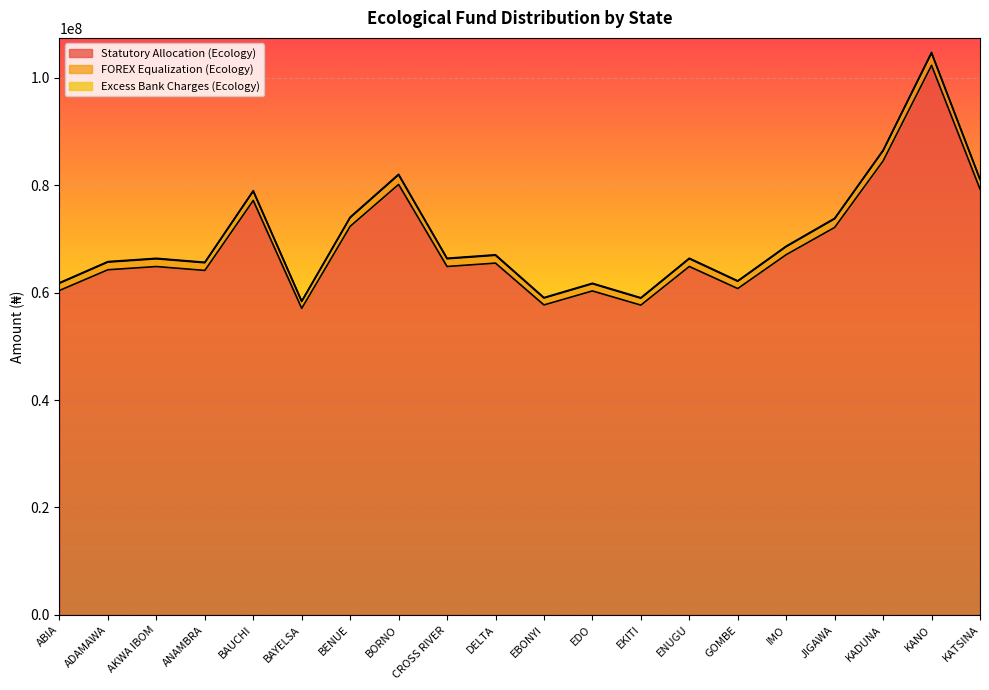

Which has a higher value, JIGAWA or ADAMAWA?

JIGAWA